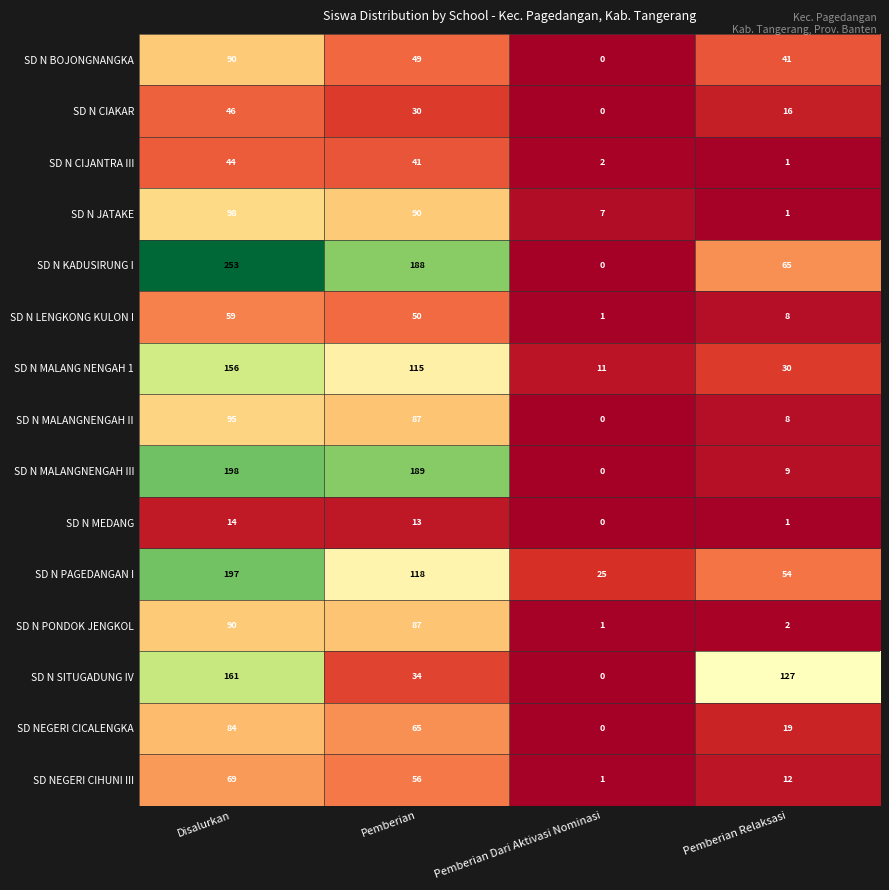

At which category is the sum across all series the highest?

Disalurkan